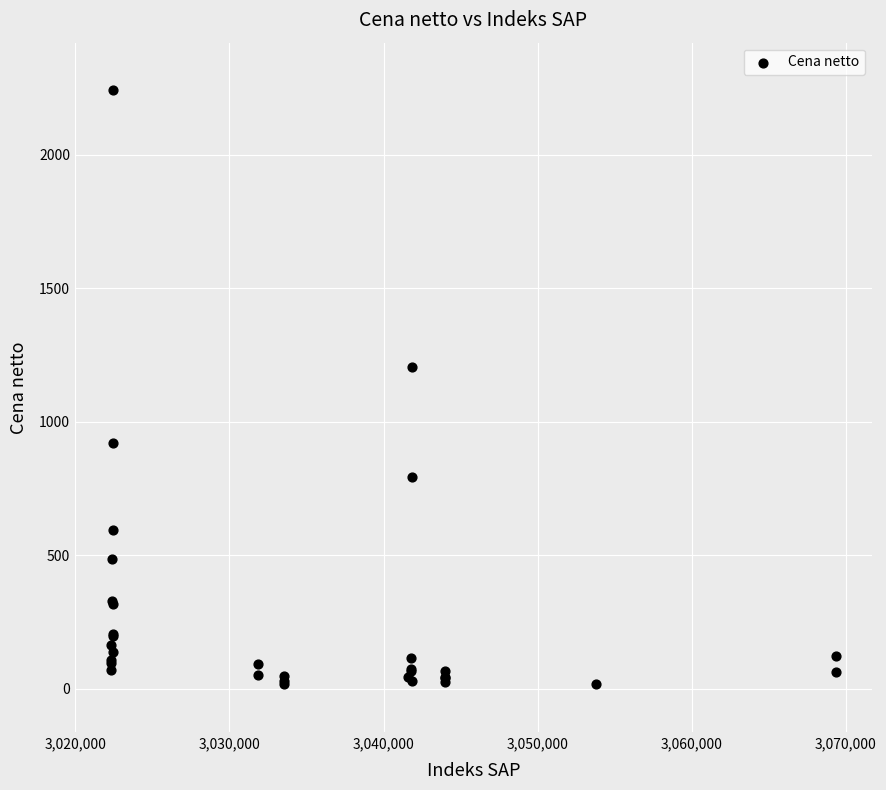

What Y value in the scatter plot is closest to 1128?

1205.0